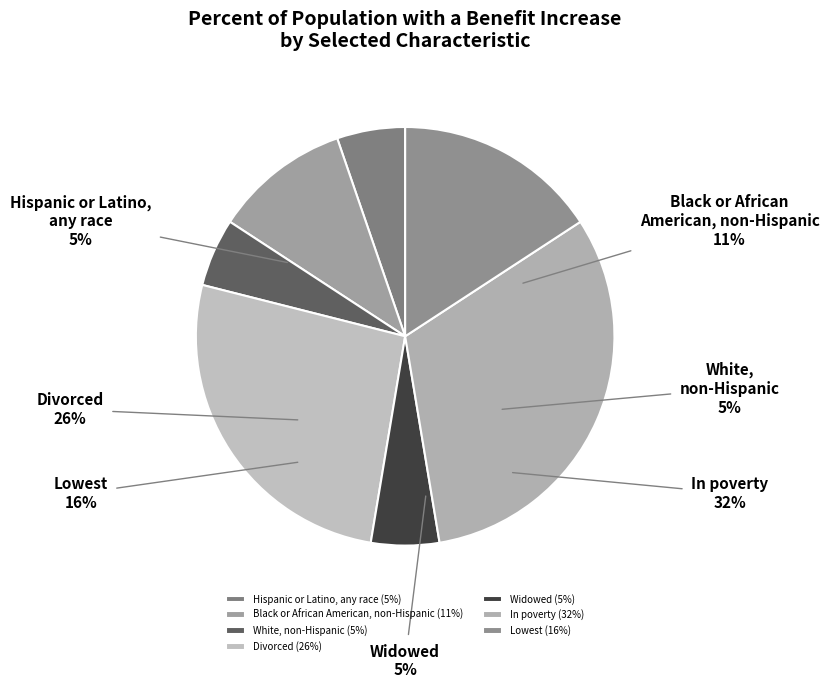

What percentage is NOT represented by Hispanic or Latino, any race?

94.7%